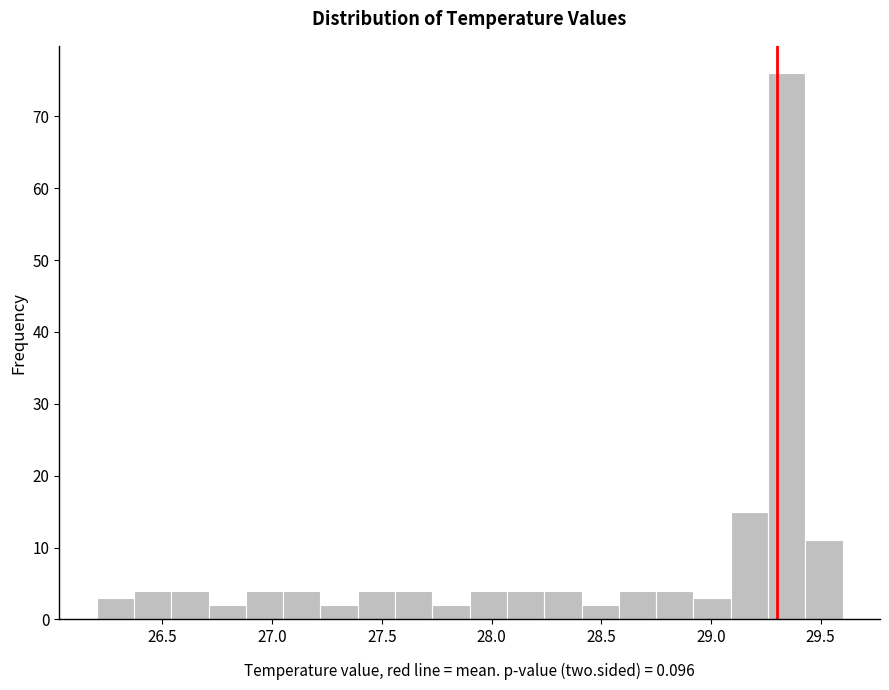

Around what value on the x-axis is the tallest bar? Give the approximate position of its centre, as read against the axis.

29.35